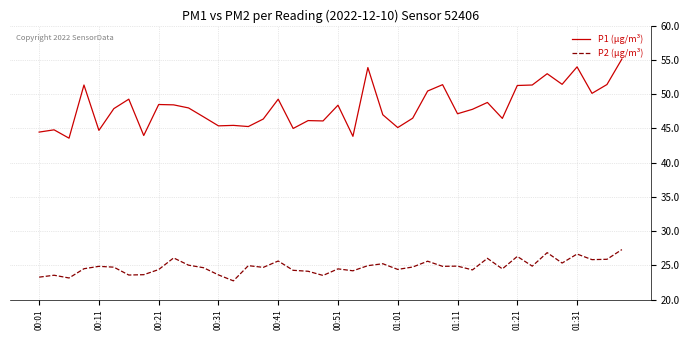

True or false: P1 (µg/m³) and P2 (µg/m³) cross at least once.

False